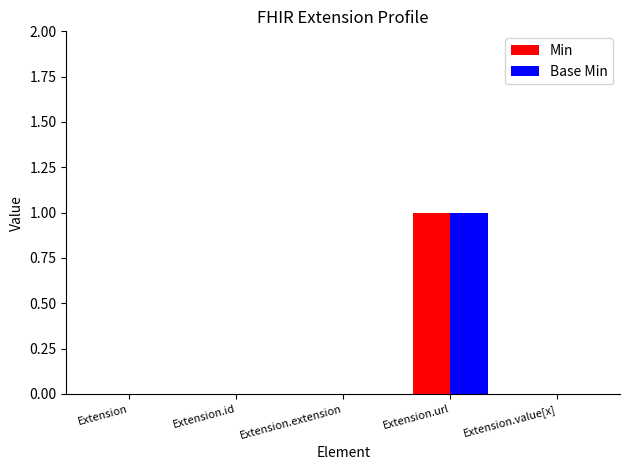

At which label does Base Min reach its peak?

Extension.url